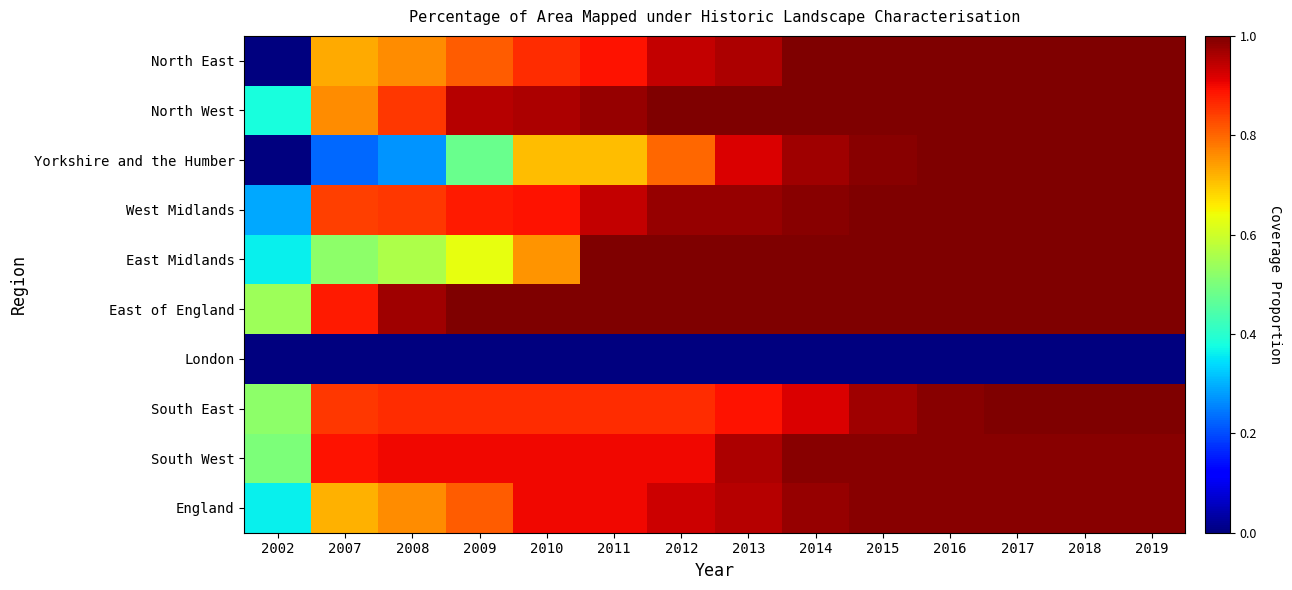

Reading right to left, extract all data points from this chart.

North East: 2019=1.0	2018=1.0	2017=1.0	2016=1.0	2015=1.0	2014=1.0	2013=1.0	2012=0.9	2011=0.9	2010=0.9	2009=0.8	2008=0.8	2007=0.7	2002=0.0
North West: 2019=1.0	2018=1.0	2017=1.0	2016=1.0	2015=1.0	2014=1.0	2013=1.0	2012=1.0	2011=1.0	2010=1.0	2009=0.9	2008=0.8	2007=0.8	2002=0.4
Yorkshire and the Humber: 2019=1.0	2018=1.0	2017=1.0	2016=1.0	2015=1.0	2014=1.0	2013=0.9	2012=0.8	2011=0.7	2010=0.7	2009=0.5	2008=0.3	2007=0.2	2002=0.0
West Midlands: 2019=1.0	2018=1.0	2017=1.0	2016=1.0	2015=1.0	2014=1.0	2013=1.0	2012=1.0	2011=0.9	2010=0.9	2009=0.9	2008=0.8	2007=0.8	2002=0.3
East Midlands: 2019=1.0	2018=1.0	2017=1.0	2016=1.0	2015=1.0	2014=1.0	2013=1.0	2012=1.0	2011=1.0	2010=0.8	2009=0.6	2008=0.6	2007=0.5	2002=0.4
East of England: 2019=1.0	2018=1.0	2017=1.0	2016=1.0	2015=1.0	2014=1.0	2013=1.0	2012=1.0	2011=1.0	2010=1.0	2009=1.0	2008=1.0	2007=0.9	2002=0.5
London: 2019=0.0	2018=0.0	2017=0.0	2016=0.0	2015=0.0	2014=0.0	2013=0.0	2012=0.0	2011=0.0	2010=0.0	2009=0.0	2008=0.0	2007=0.0	2002=0.0
South East: 2019=1.0	2018=1.0	2017=1.0	2016=1.0	2015=1.0	2014=0.9	2013=0.9	2012=0.9	2011=0.9	2010=0.9	2009=0.9	2008=0.9	2007=0.8	2002=0.5
South West: 2019=1.0	2018=1.0	2017=1.0	2016=1.0	2015=1.0	2014=1.0	2013=1.0	2012=0.9	2011=0.9	2010=0.9	2009=0.9	2008=0.9	2007=0.9	2002=0.5
England: 2019=1.0	2018=1.0	2017=1.0	2016=1.0	2015=1.0	2014=1.0	2013=0.9	2012=0.9	2011=0.9	2010=0.9	2009=0.8	2008=0.8	2007=0.7	2002=0.4